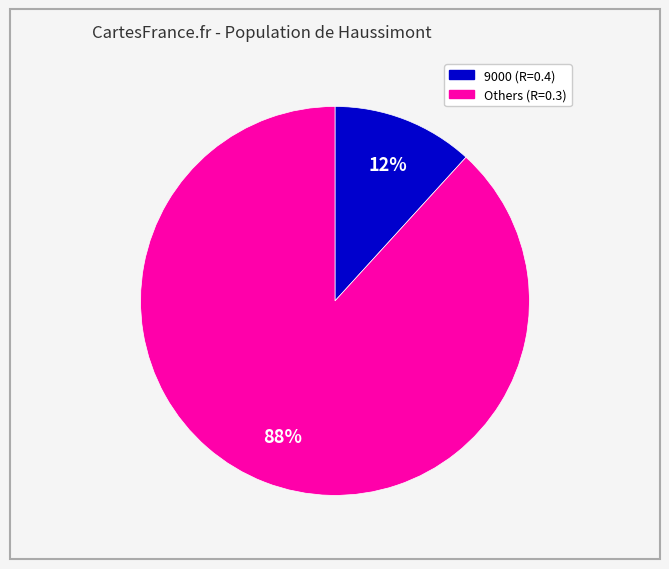

To the nearest percent, what is the difference between the largest and smallest slice percentages?

76%